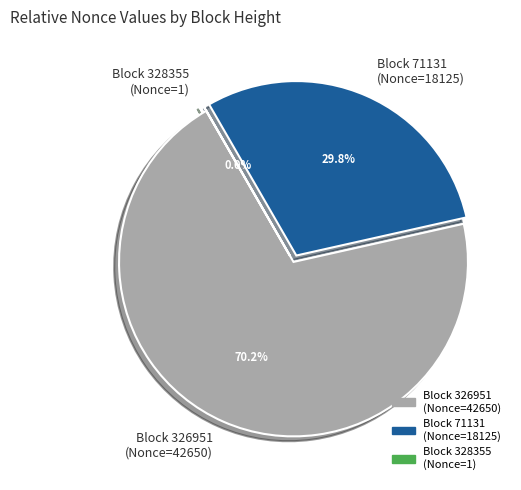

What is the majority slice?

Block 326951 (Nonce=42650)